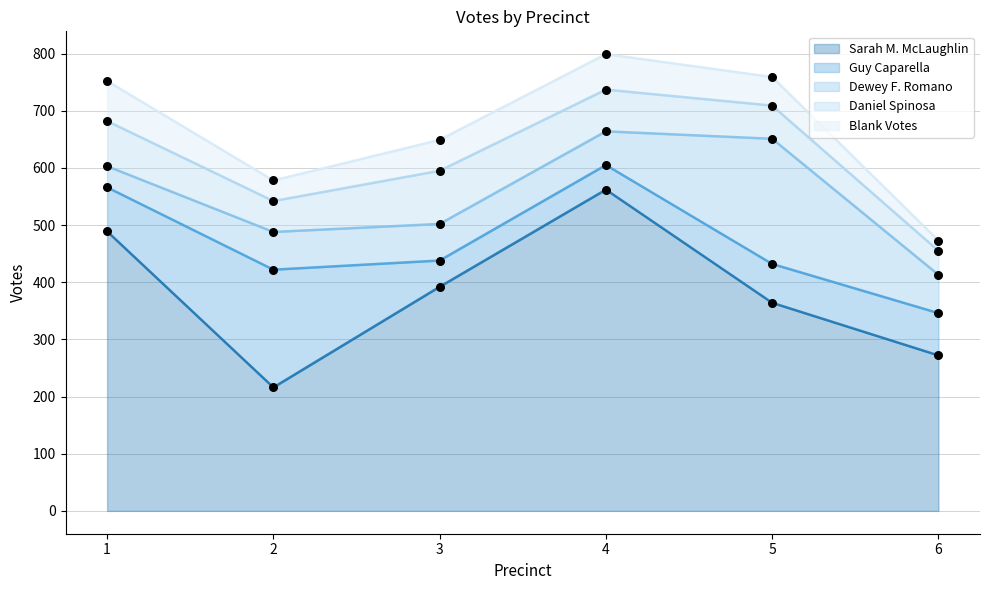

What are all the series names shown in the legend?

Sarah M. McLaughlin, Guy Caparella, Dewey F. Romano, Daniel Spinosa, Blank Votes